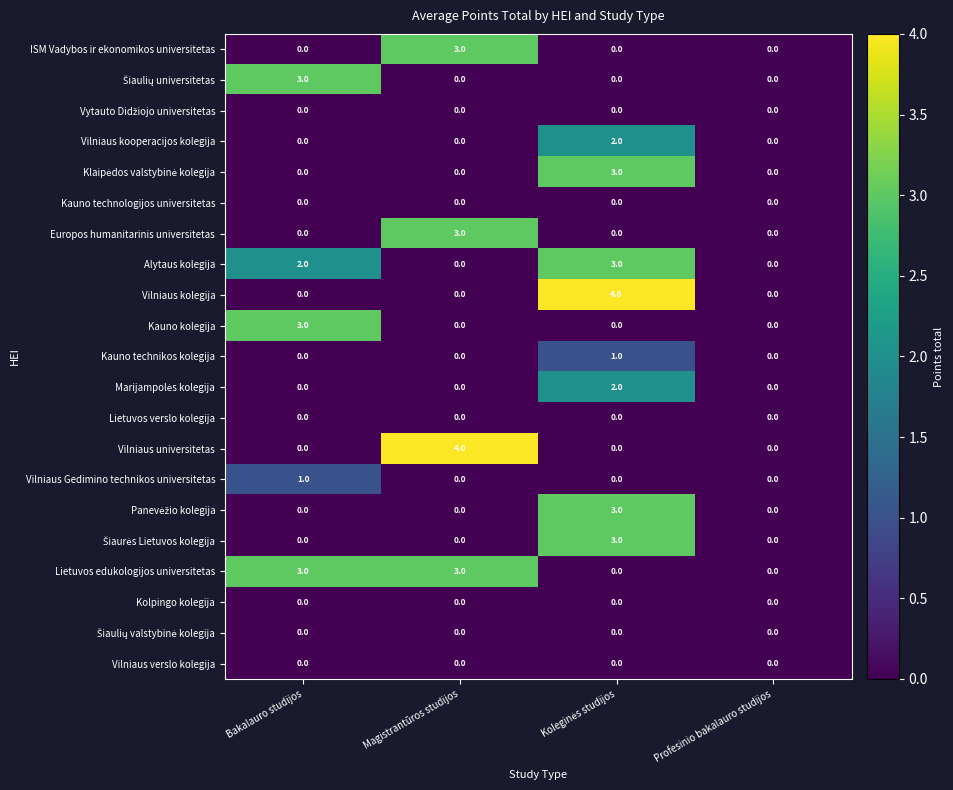

The value of Vilniaus kolegija at Bakalauro studijos is -2. True or false?

False